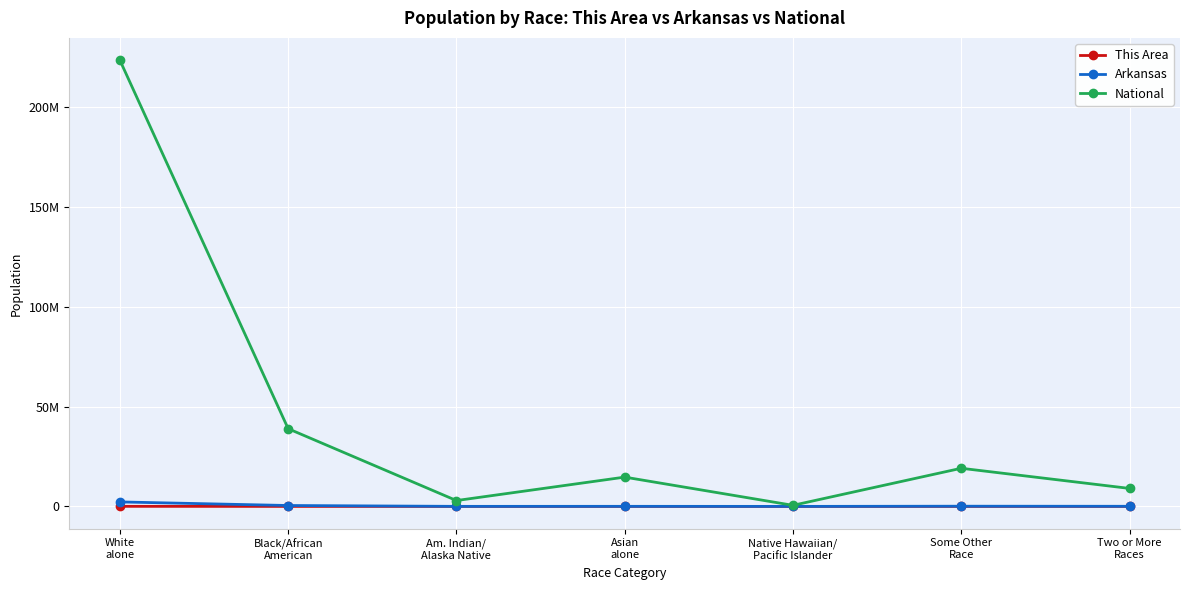

What are all the series names shown in the legend?

This Area, Arkansas, National